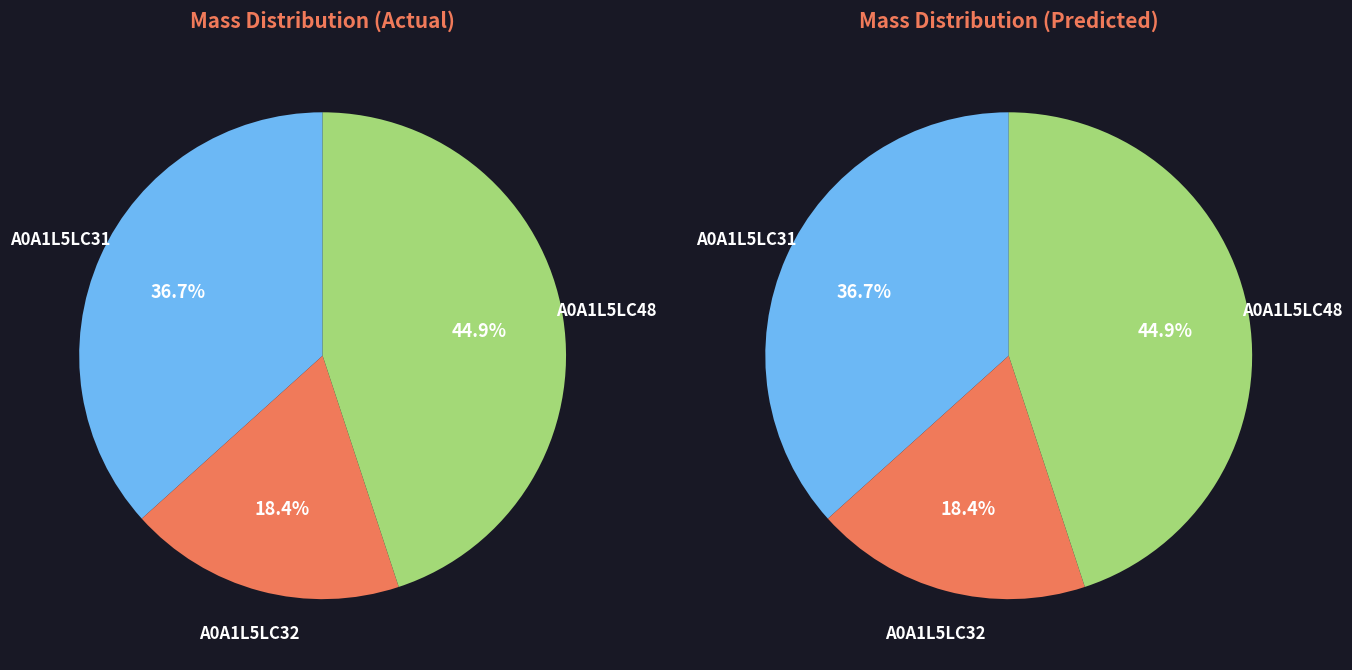

Between A0A1L5LC31 and A0A1L5LC32, which is larger?

A0A1L5LC31